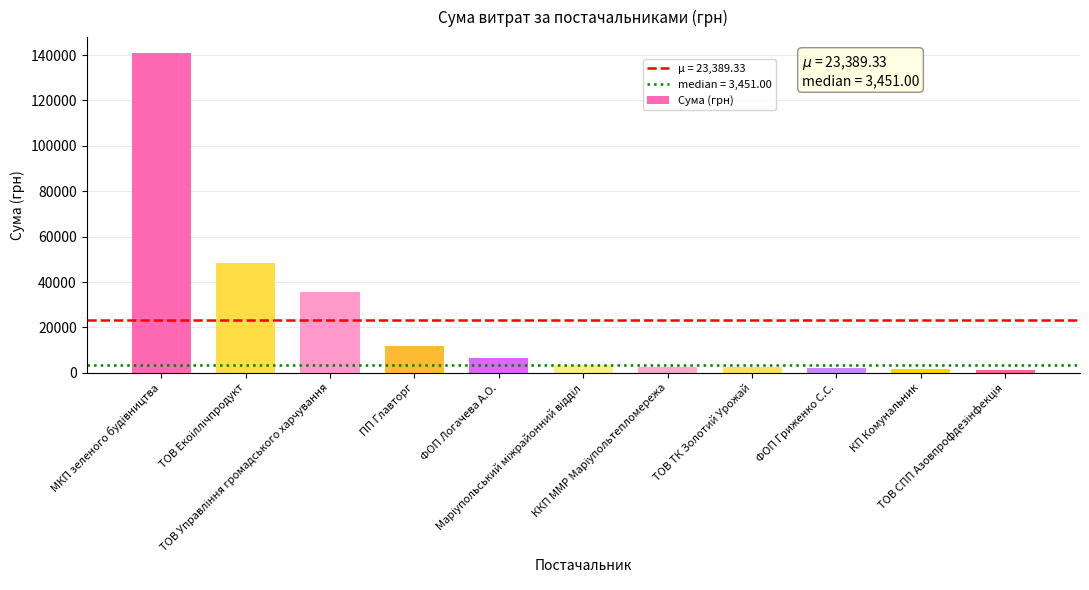

How many distinct data groups are displayed?

1